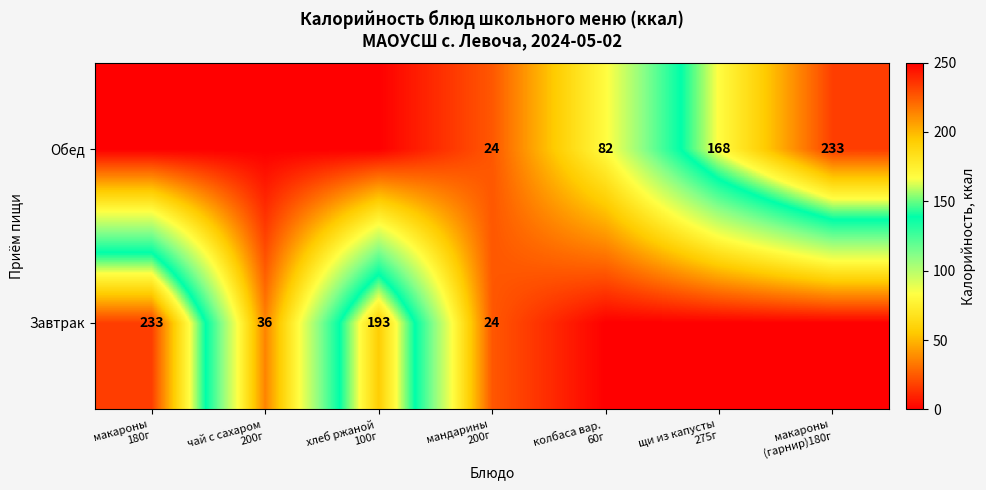

How many data points in Обед are above 24?

3